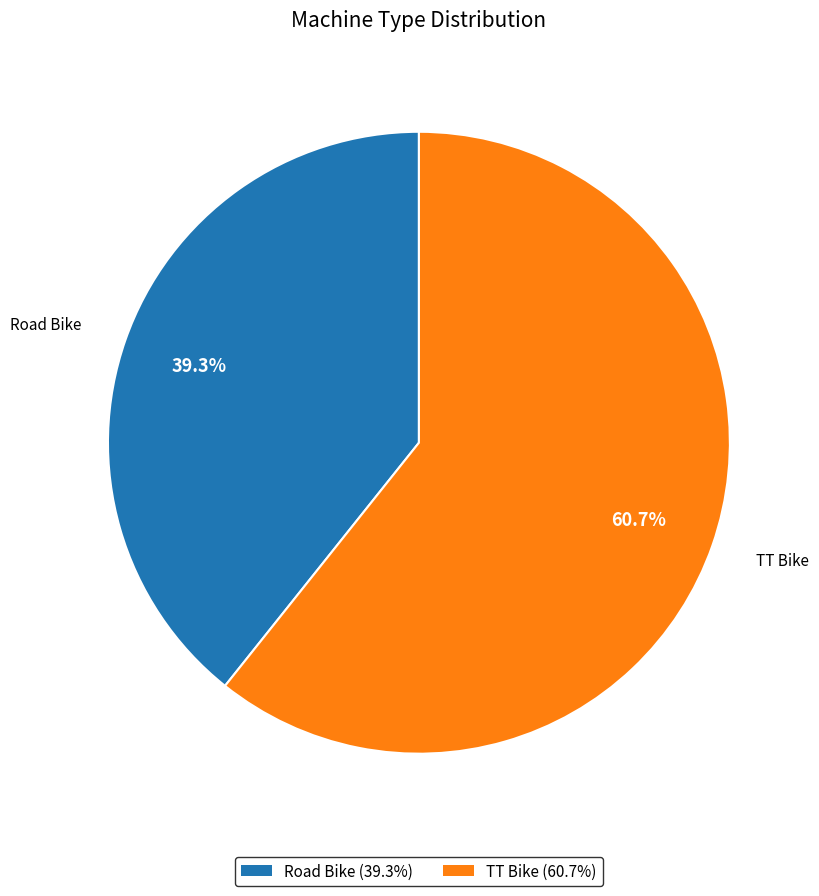

To the nearest percent, what is the difference between the Road Bike and TT Bike slice percentages?

21%